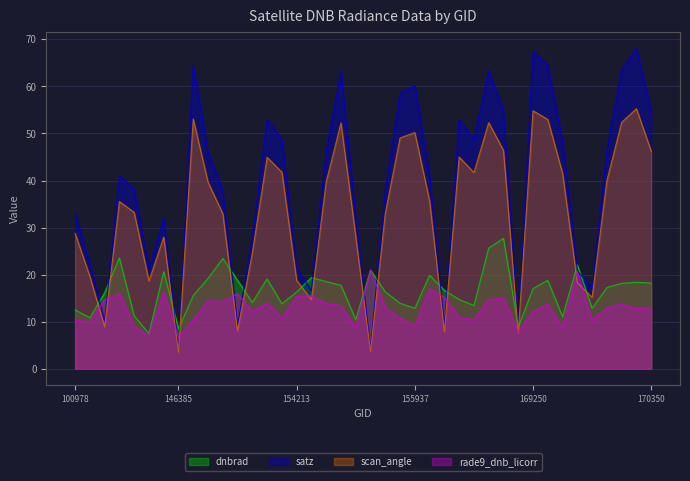

What value does the scan_angle series have at 170155?

52.4